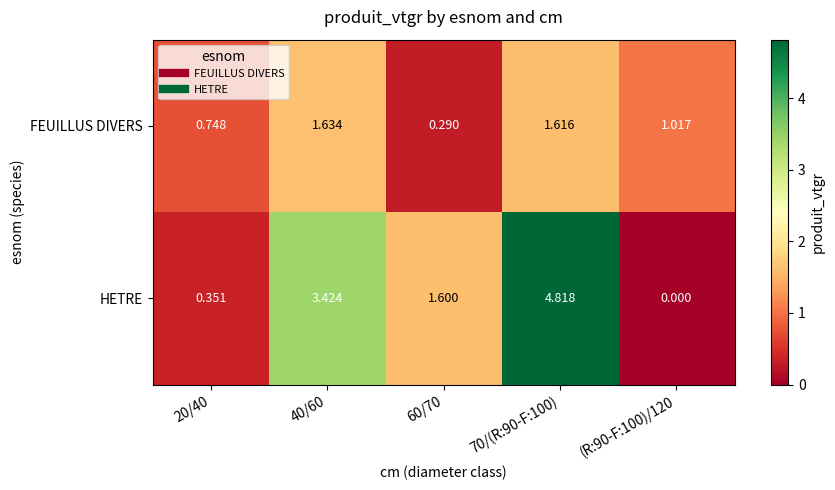

Which series changed the most between 40/60 and 70/(R:90-F:100)?

HETRE